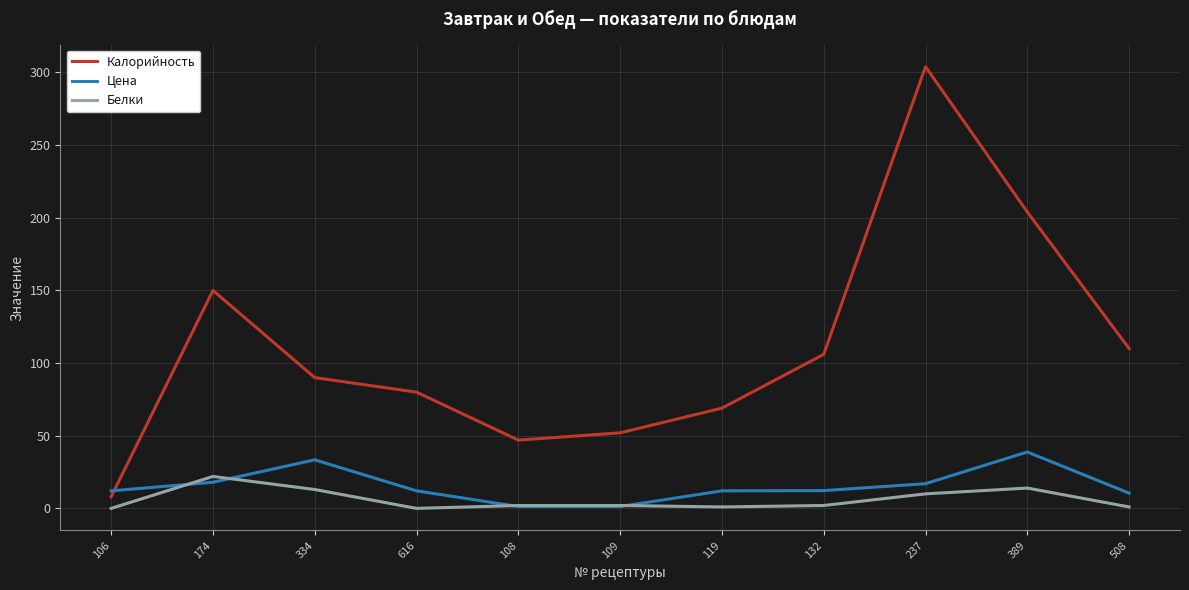

Where does the Калорийность series first go above 90?

174